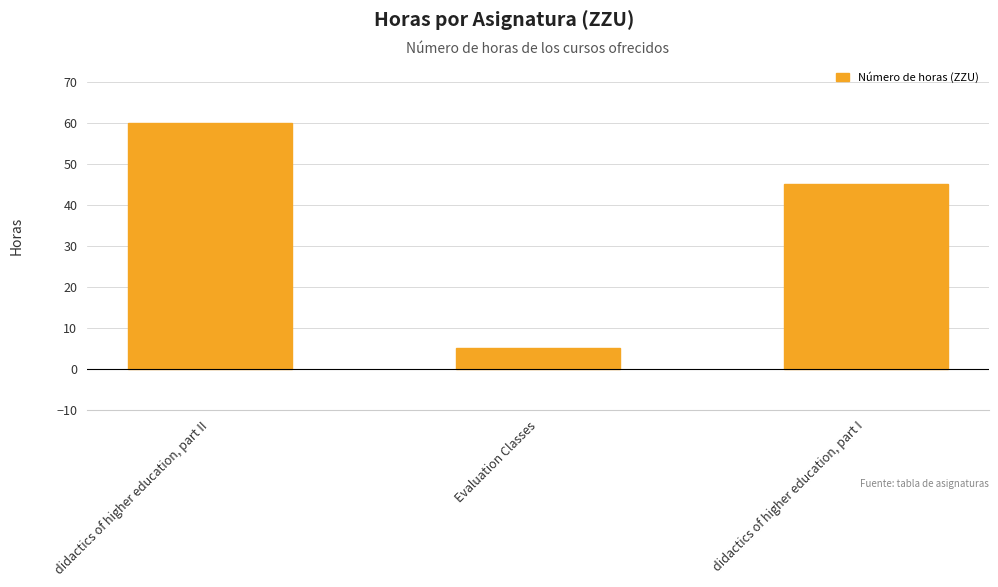

Reading left to right, what are all the values shown in this chart?

didactics of higher education, part II=60	Evaluation Classes=5	didactics of higher education, part I=45